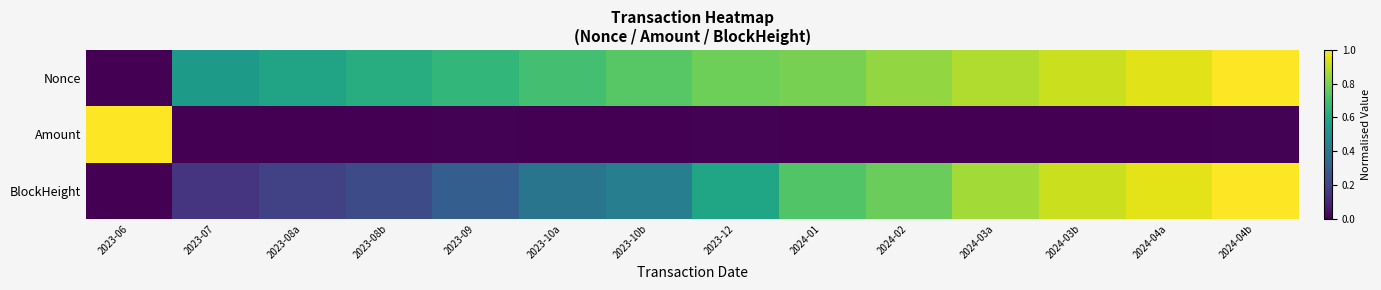

Which series changed the most between 2023-06 and 2024-04b?

Nonce